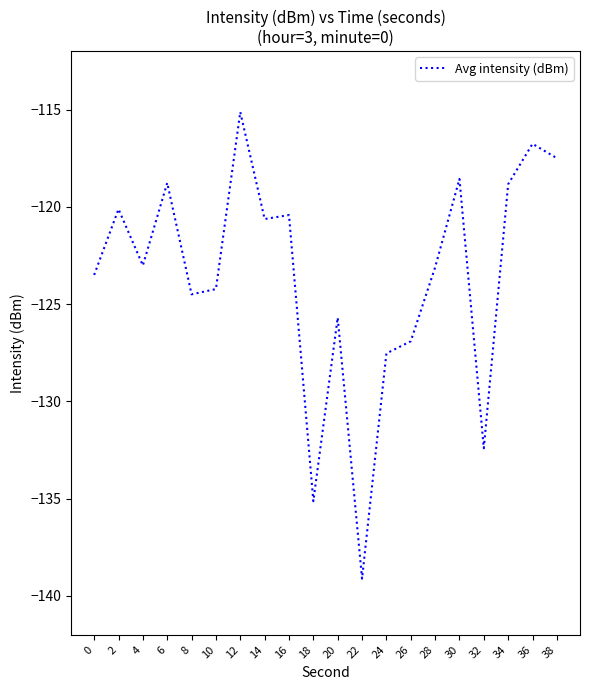

Is this an area chart (filled region under the line)?

No